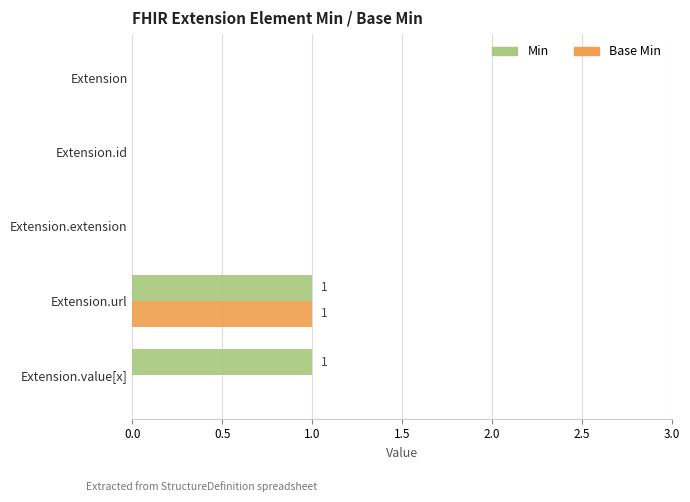

What are all the series names shown in the legend?

Min, Base Min